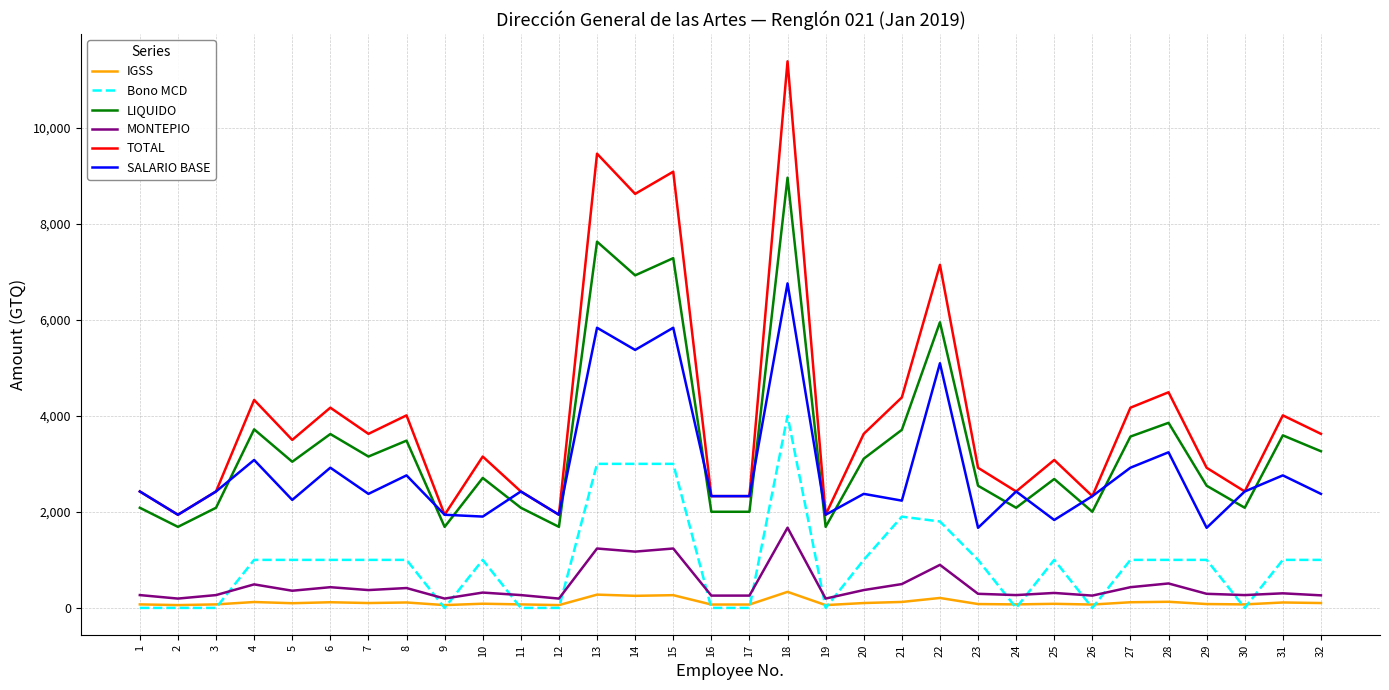

At how many categories does at least one series exceed 5949?

5